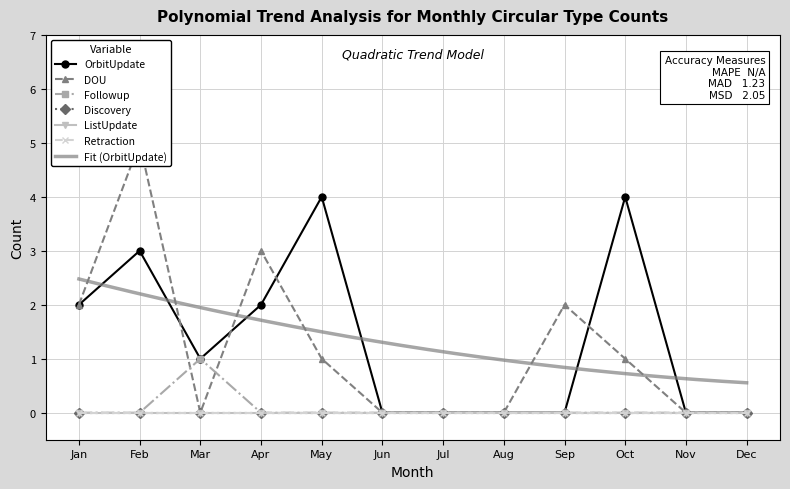

How many data points in DOU are above 1?

4